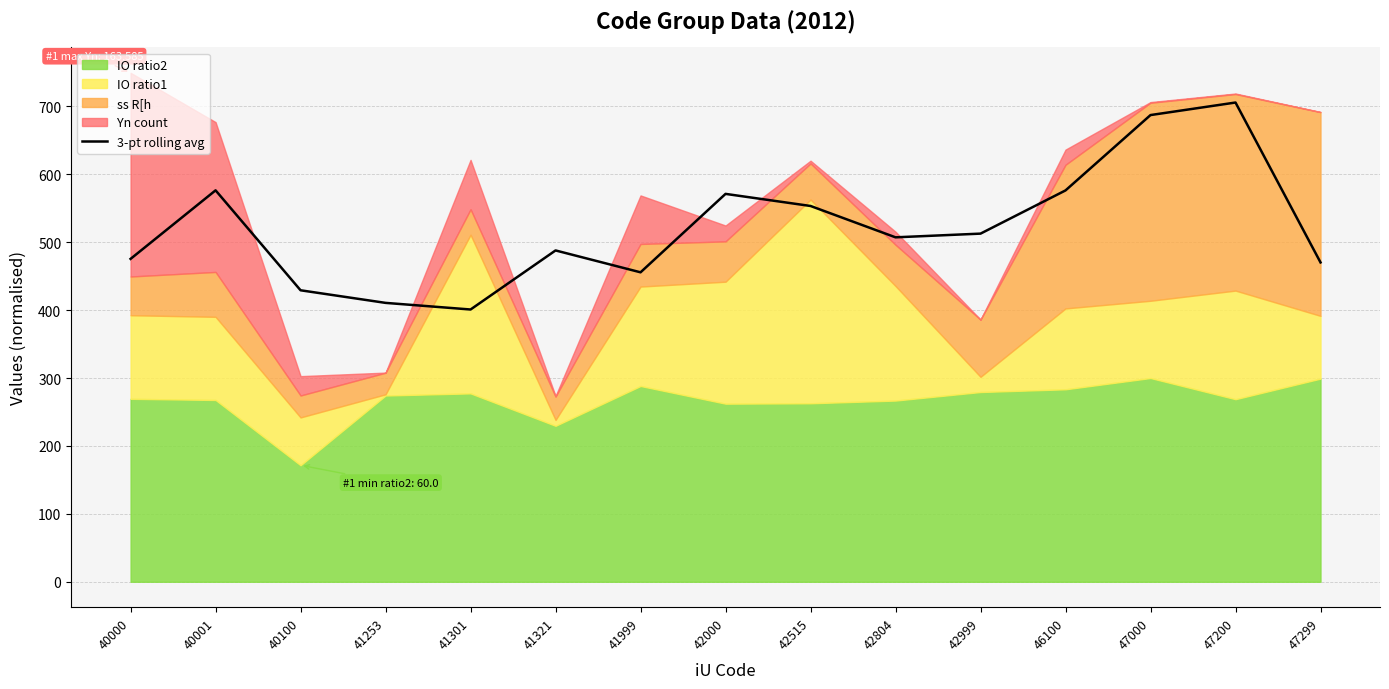

Between 40000 and 41999, which is larger?

40000